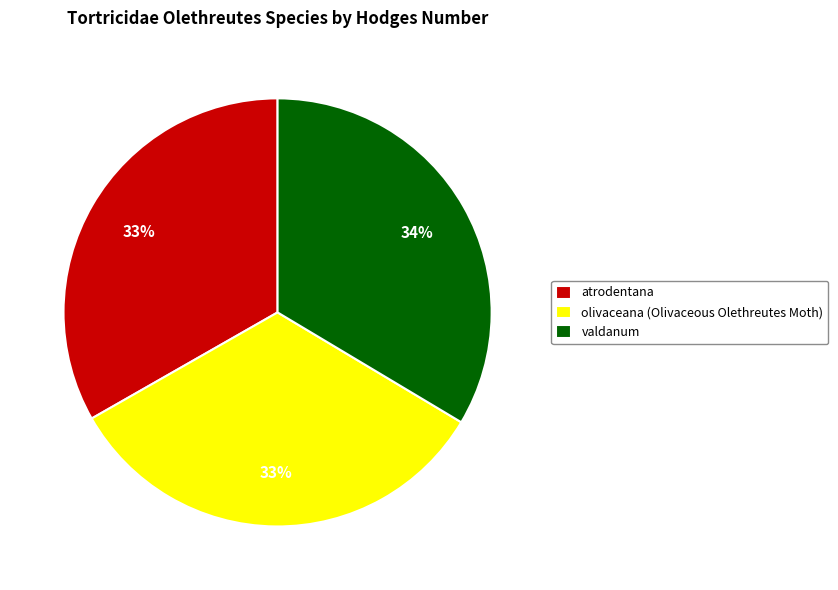

To the nearest percent, what portion does atrodentana represent?

33%